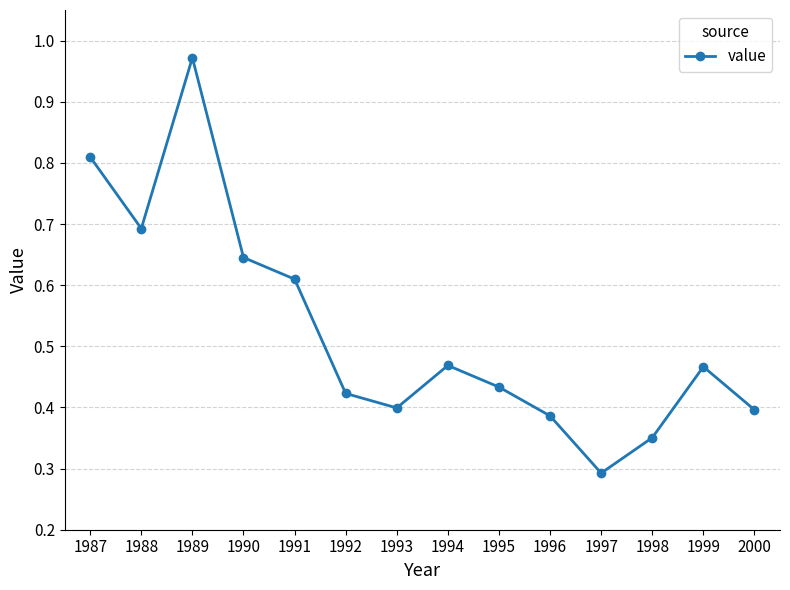

Where is the first local maximum?

1989